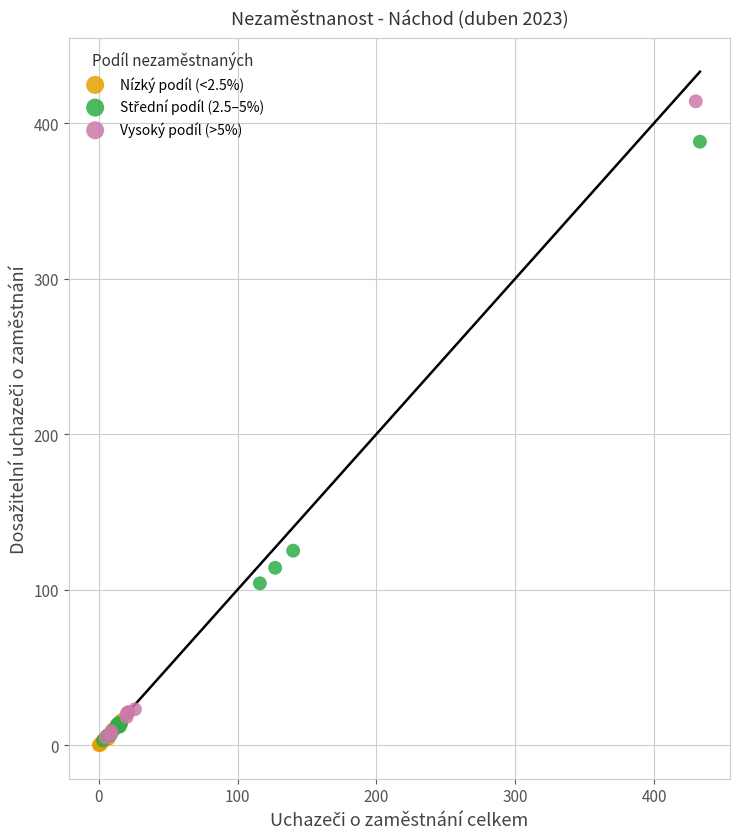

Which series contains the highest Y value?

Vysoký podíl (>5%)